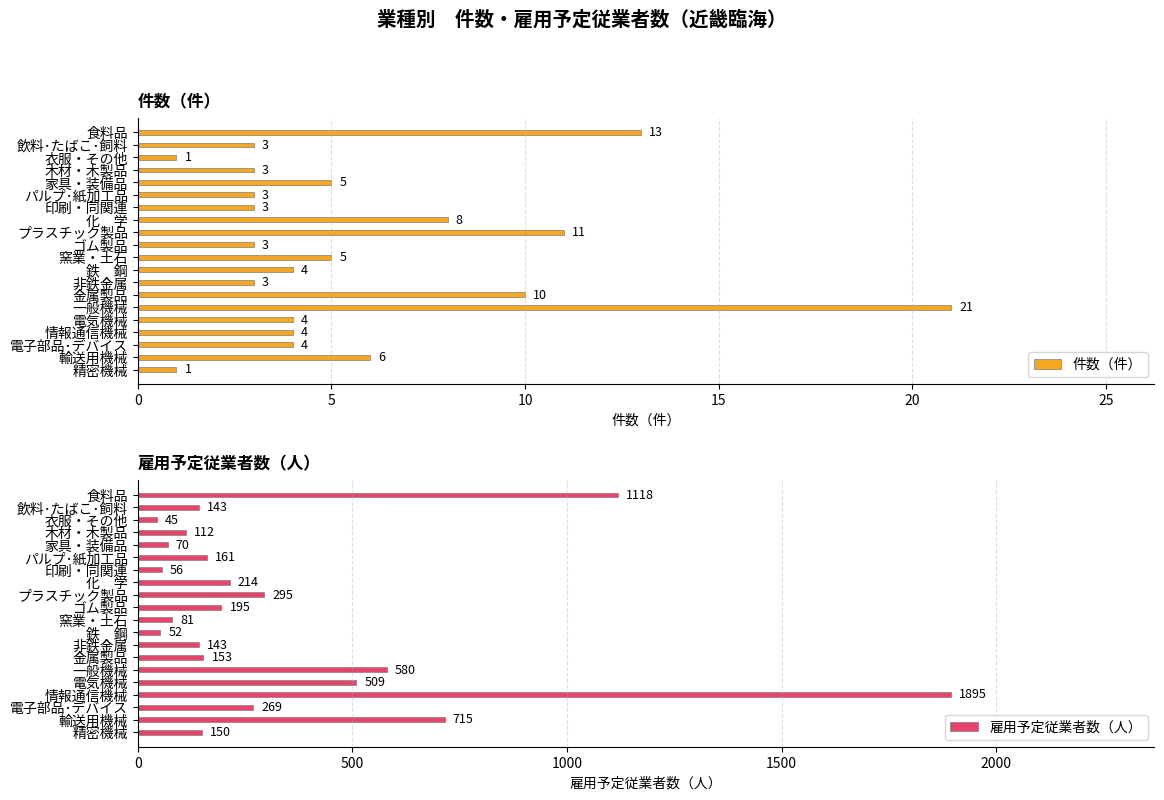

The value of 雇用予定従業者数（人） at 食料品 is 1118. True or false?

True